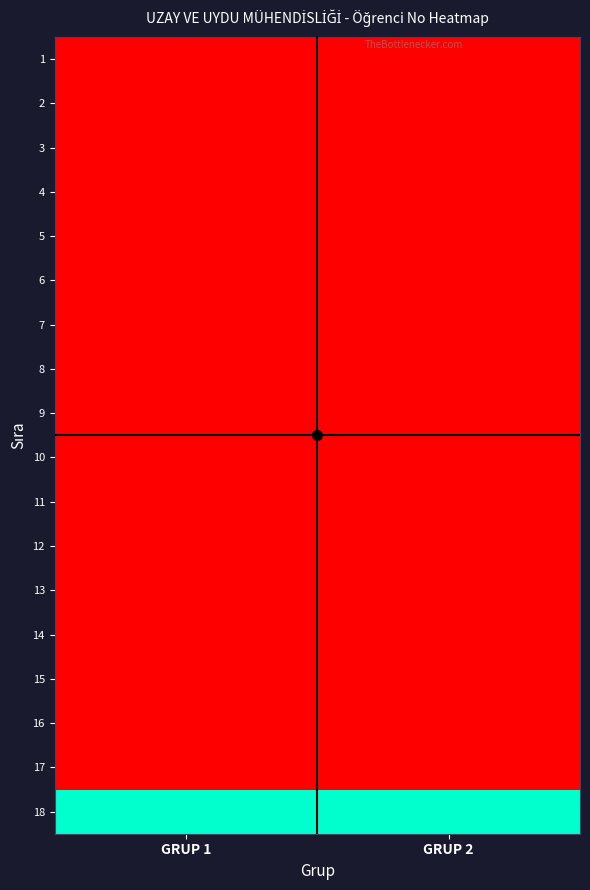

Reading right to left, extract all data points from this chart.

1: GRUP 2=0.0	GRUP 1=0.0
2: GRUP 2=0.0	GRUP 1=0.0
3: GRUP 2=0.0	GRUP 1=0.0
4: GRUP 2=0.0	GRUP 1=0.0
5: GRUP 2=0.0	GRUP 1=0.0
6: GRUP 2=0.0	GRUP 1=0.0
7: GRUP 2=0.0	GRUP 1=0.0
8: GRUP 2=0.0	GRUP 1=0.0
9: GRUP 2=0.0	GRUP 1=0.0
10: GRUP 2=0.0	GRUP 1=0.0
11: GRUP 2=0.0	GRUP 1=0.0
12: GRUP 2=0.0	GRUP 1=0.0
13: GRUP 2=0.0	GRUP 1=0.0
14: GRUP 2=0.0	GRUP 1=0.0
15: GRUP 2=0.0	GRUP 1=0.0
16: GRUP 2=0.0	GRUP 1=0.0
17: GRUP 2=0.0	GRUP 1=0.0
18: GRUP 2=1.0	GRUP 1=1.0